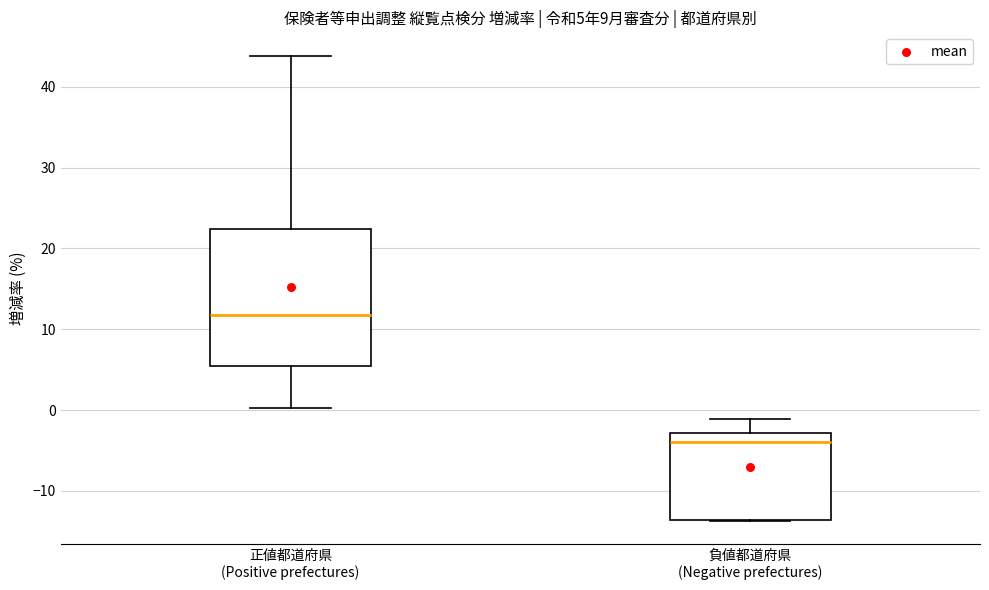

Which box's median line is the lowest?

負値都道府県 (Negative prefectures)